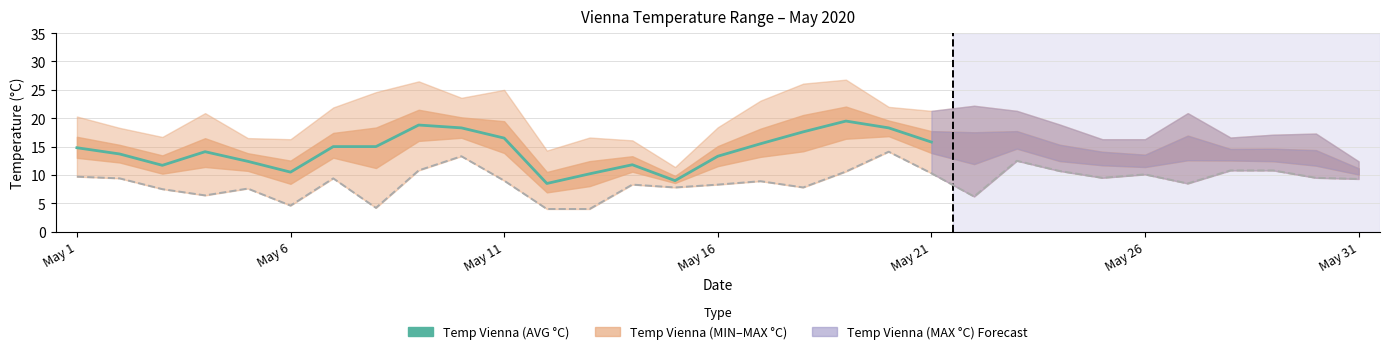

What is the spread (max minus min) of values at May 18?

18.3